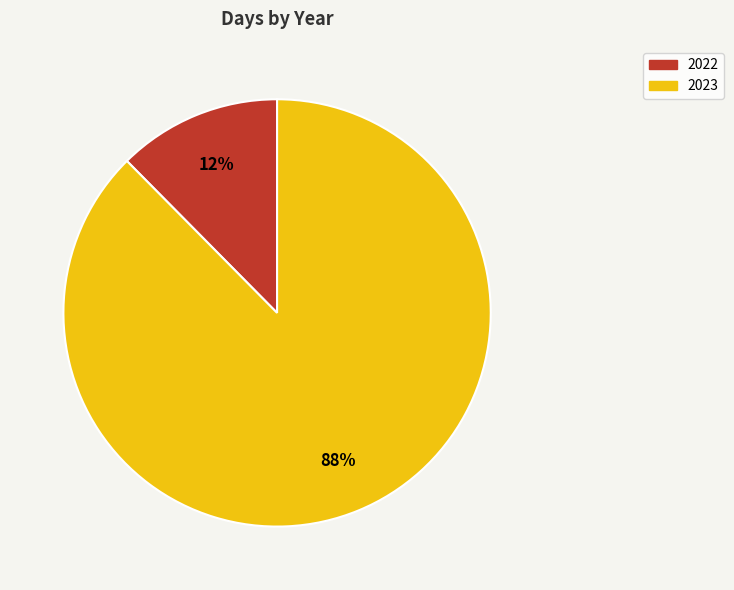

Which has a higher value, 2022 or 2023?

2023